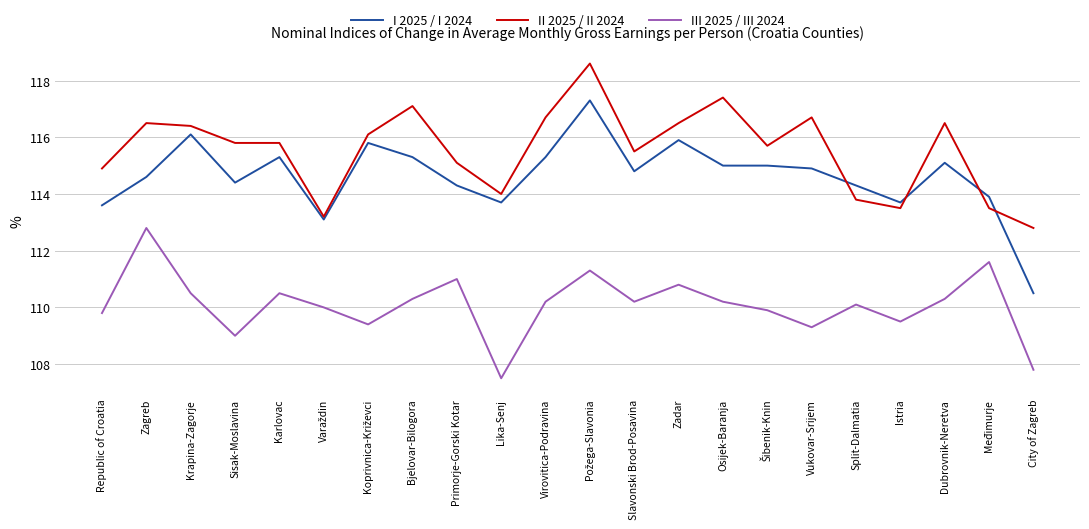

What is the difference between the highest and lowest values at Slavonski Brod-Posavina?

5.3